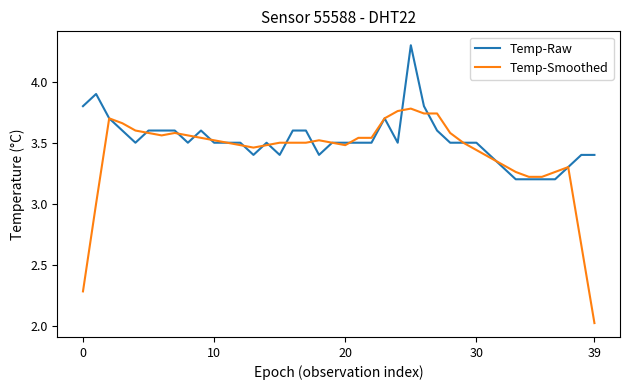

What is the minimum value shown in the chart?

2.0